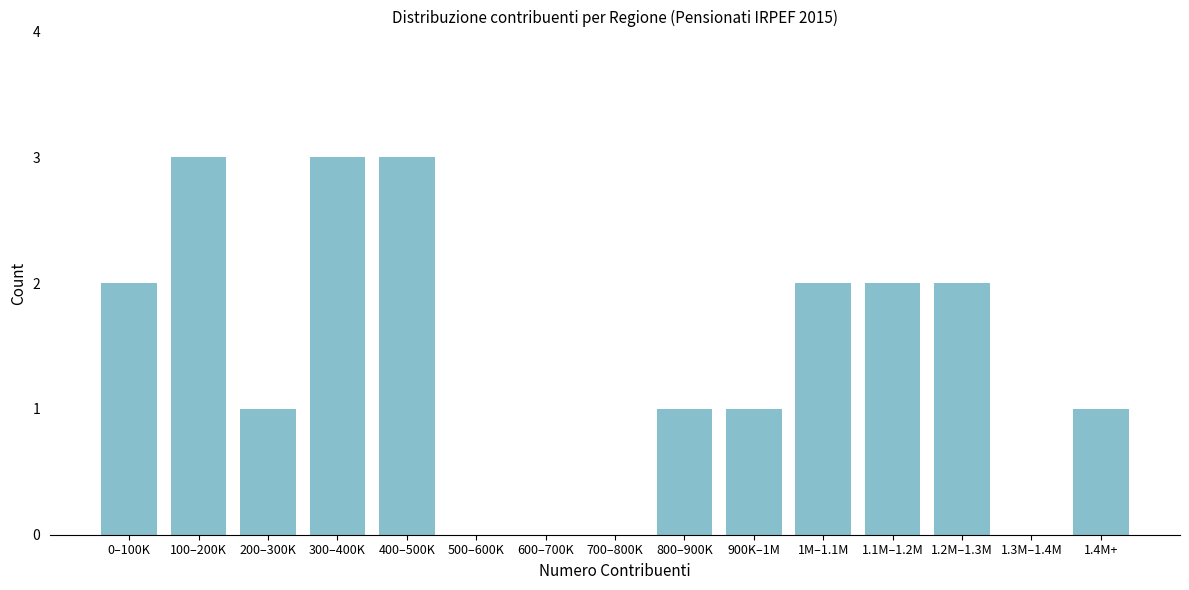

Reading left to right, extract all data points from this chart.

0–100K=2	100–200K=3	200–300K=1	300–400K=3	400–500K=3	500–600K=0	600–700K=0	700–800K=0	800–900K=1	900K–1M=1	1M–1.1M=2	1.1M–1.2M=2	1.2M–1.3M=2	1.3M–1.4M=0	1.4M+=1